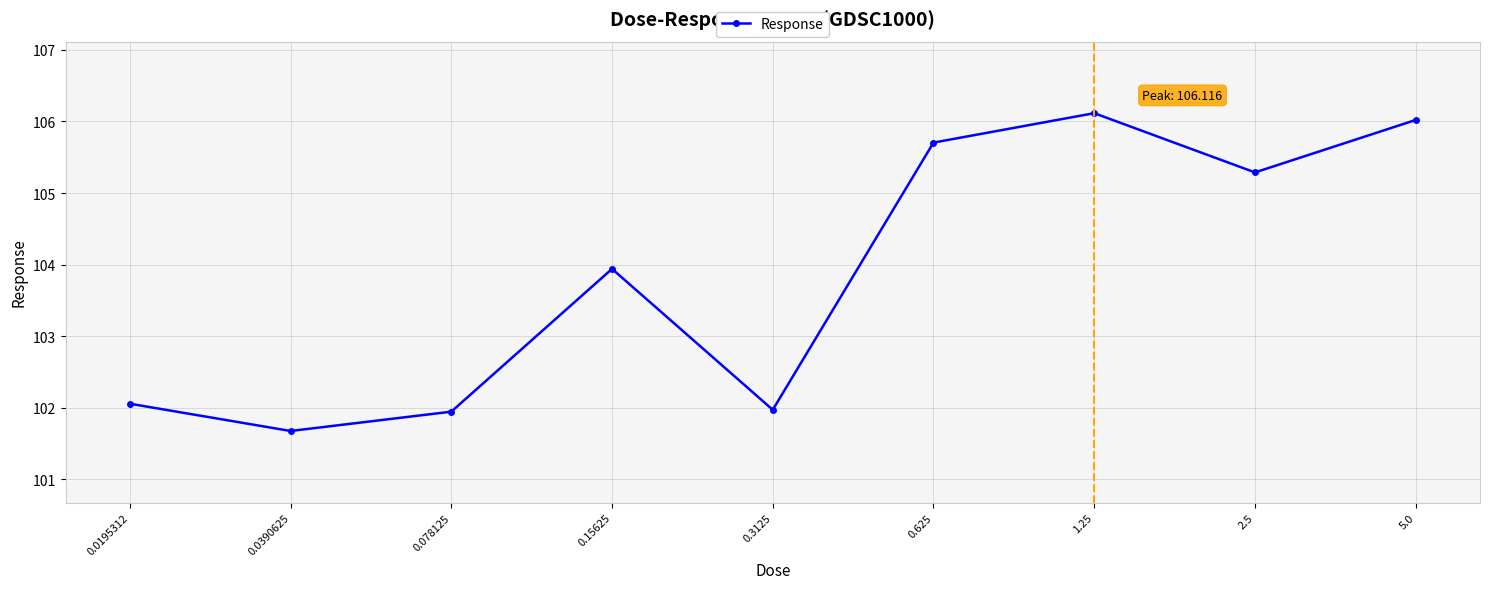

What position from the right is 2.5?

2